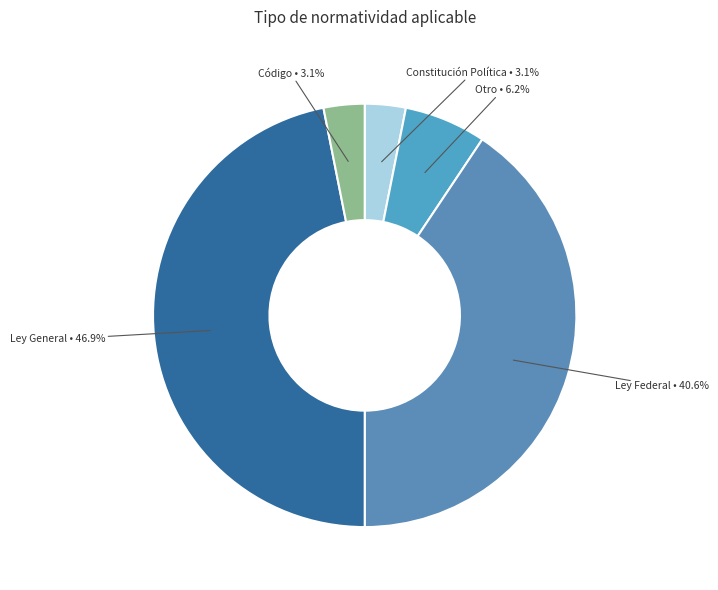

How many slices are in this pie chart?

5